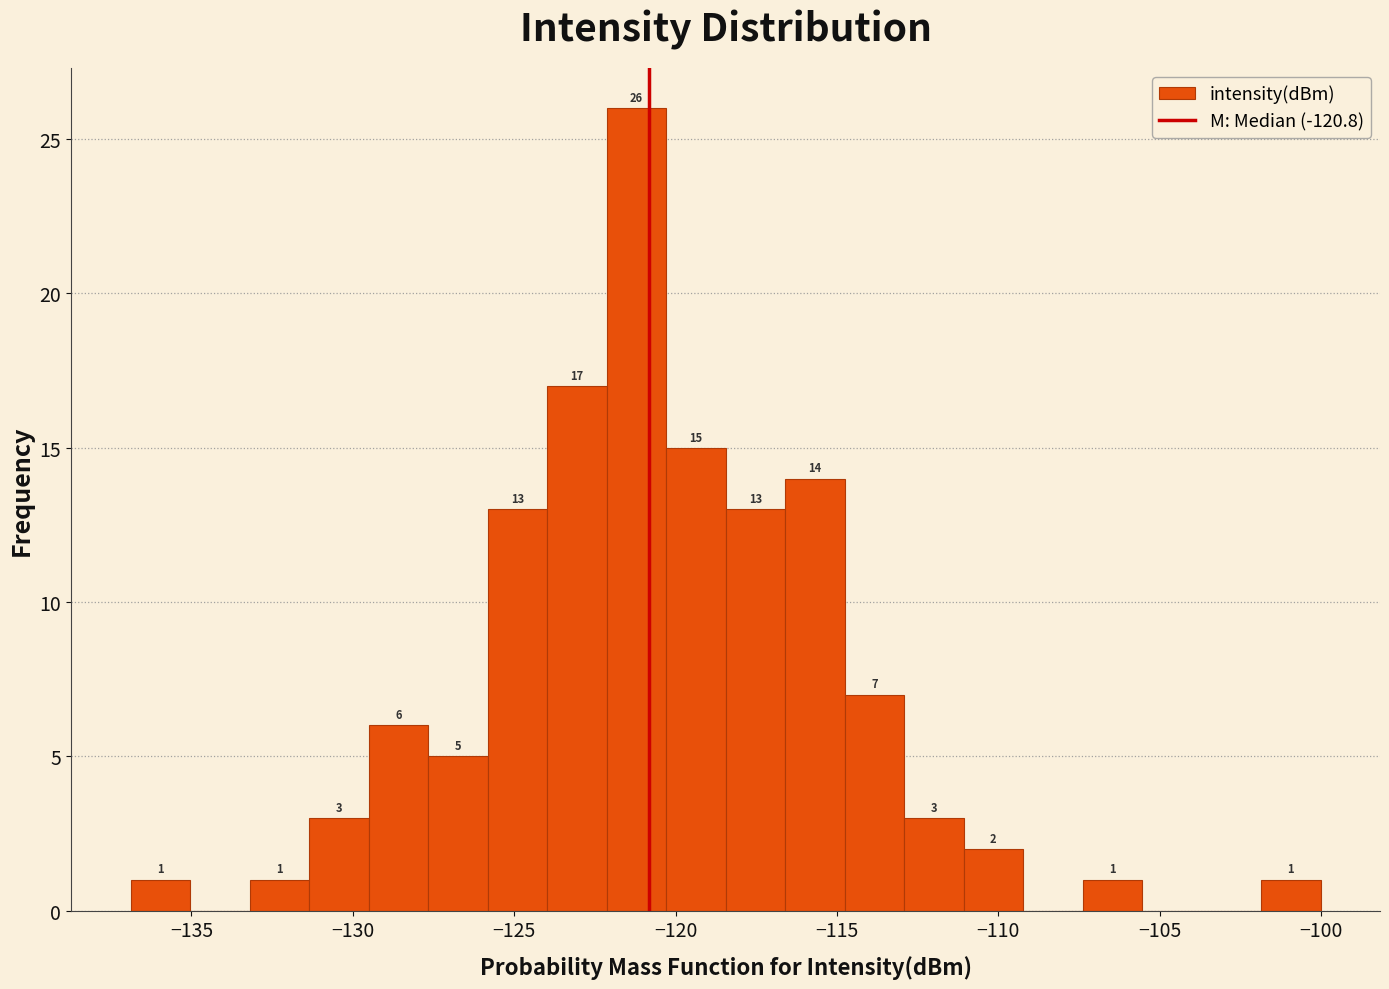

Read against the x-axis, roughly where is the centre of the tallest bar?

-121.0